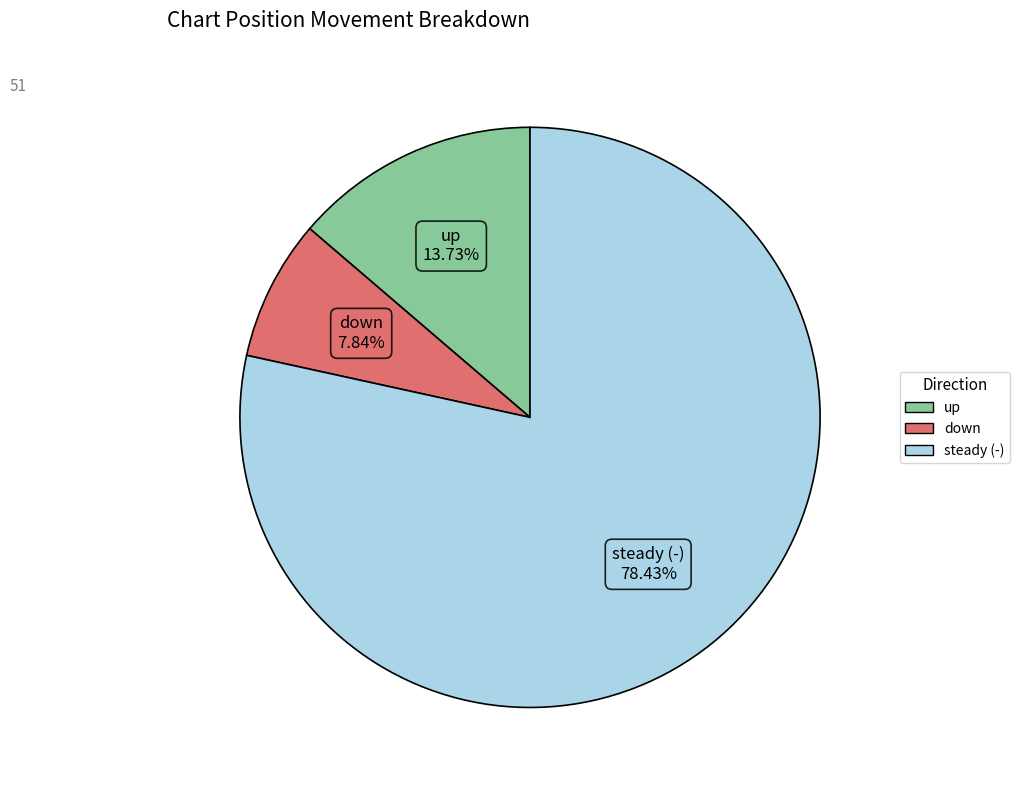

Count the number of slices in the pie.

3